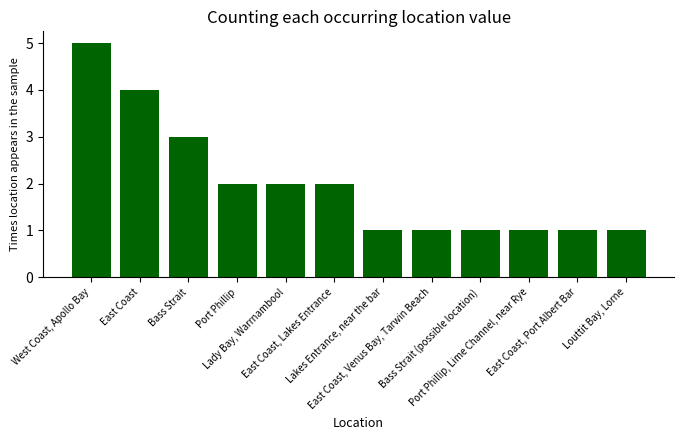

How many bars are there in total?

12